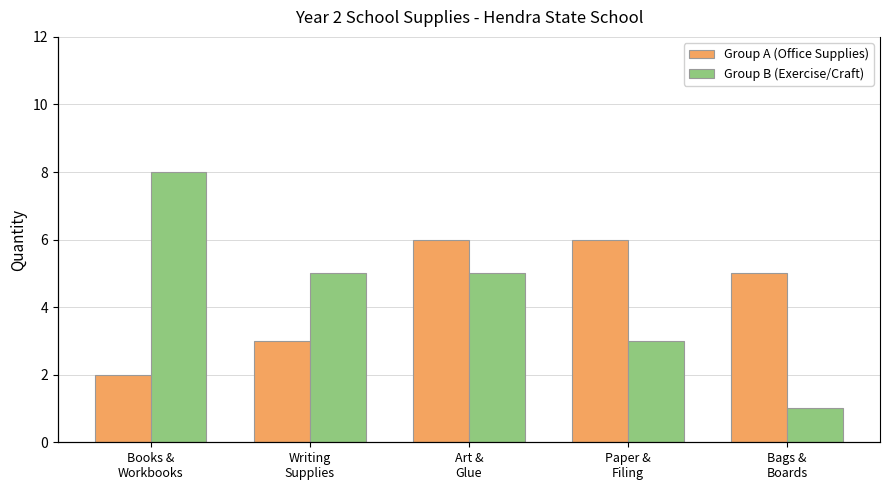

How many groups of bars are there?

5